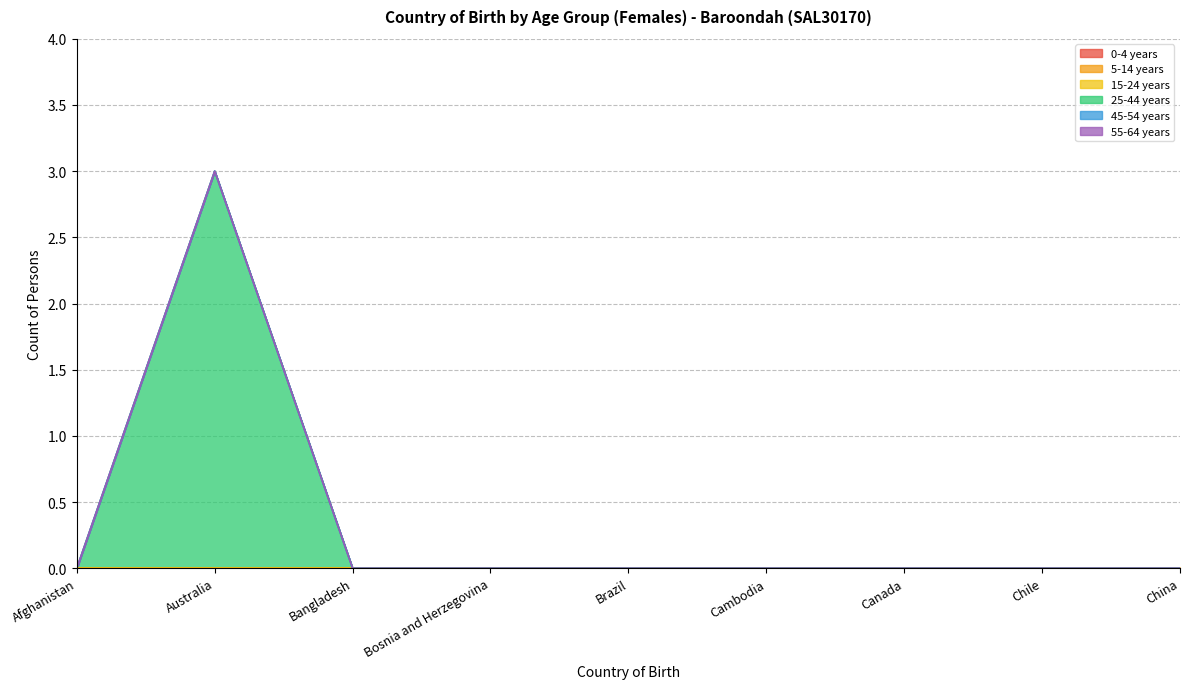

Reading left to right, transcribe all the data shown in this chart.

0-4 years: Afghanistan=0	Australia=0	Bangladesh=0	Bosnia and Herzegovina=0	Brazil=0	Cambodia=0	Canada=0	Chile=0	China=0
5-14 years: Afghanistan=0	Australia=0	Bangladesh=0	Bosnia and Herzegovina=0	Brazil=0	Cambodia=0	Canada=0	Chile=0	China=0
15-24 years: Afghanistan=0	Australia=0	Bangladesh=0	Bosnia and Herzegovina=0	Brazil=0	Cambodia=0	Canada=0	Chile=0	China=0
25-44 years: Afghanistan=0	Australia=3	Bangladesh=0	Bosnia and Herzegovina=0	Brazil=0	Cambodia=0	Canada=0	Chile=0	China=0
45-54 years: Afghanistan=0	Australia=0	Bangladesh=0	Bosnia and Herzegovina=0	Brazil=0	Cambodia=0	Canada=0	Chile=0	China=0
55-64 years: Afghanistan=0	Australia=0	Bangladesh=0	Bosnia and Herzegovina=0	Brazil=0	Cambodia=0	Canada=0	Chile=0	China=0